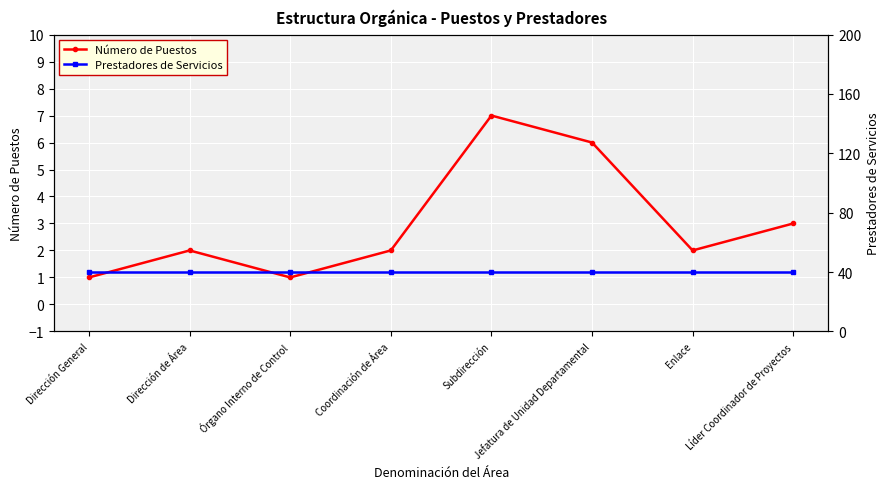

The Prestadores de Servicios series shows 40 at Dirección de Área. True or false?

True